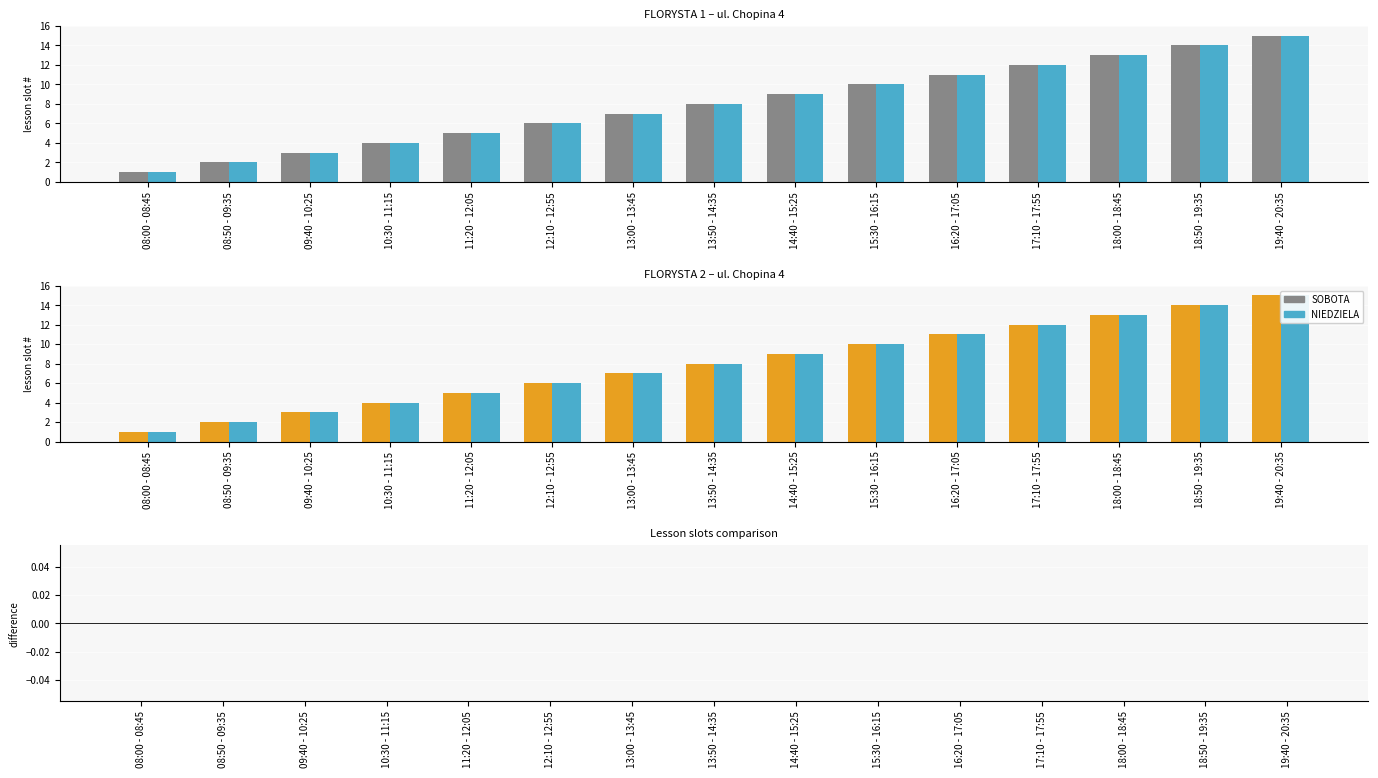

What is the sum of all SOBOTA values?

120